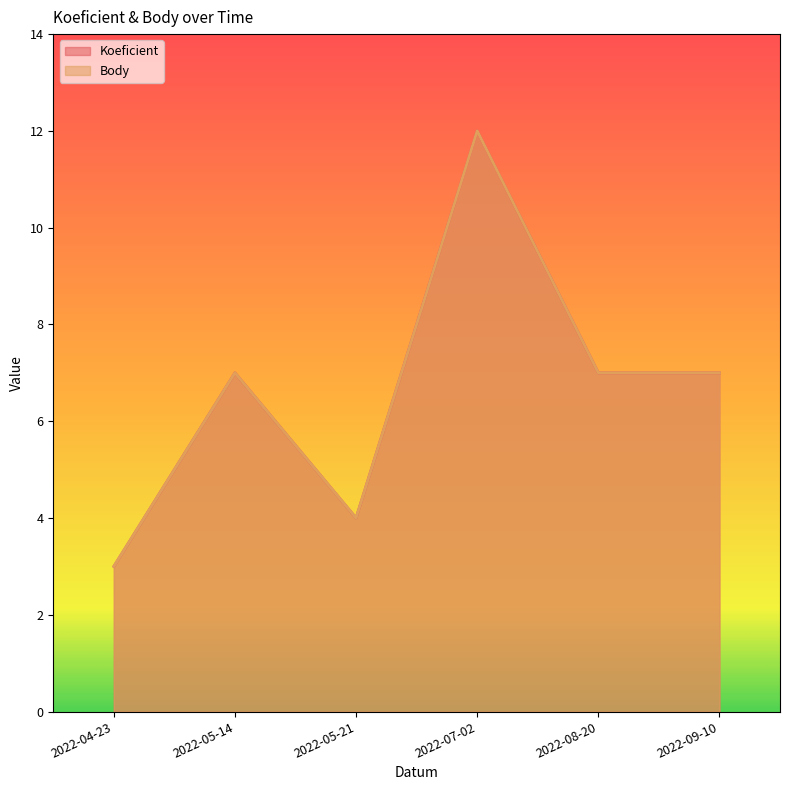

How many distinct data groups are displayed?

2